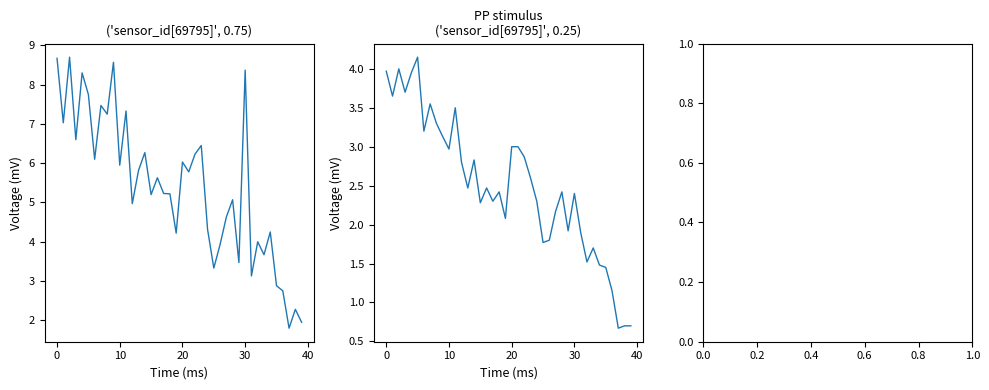

What is the minimum value for P1?

1.8